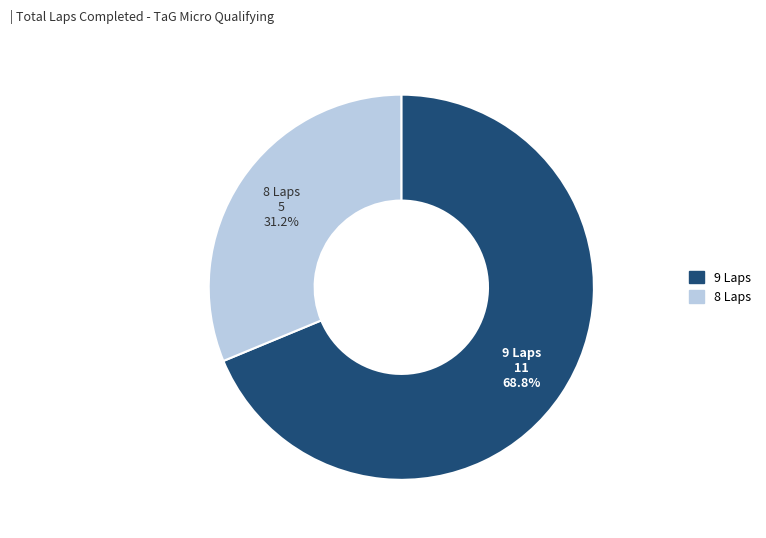

To the nearest percent, what is the average slice percentage?

50%